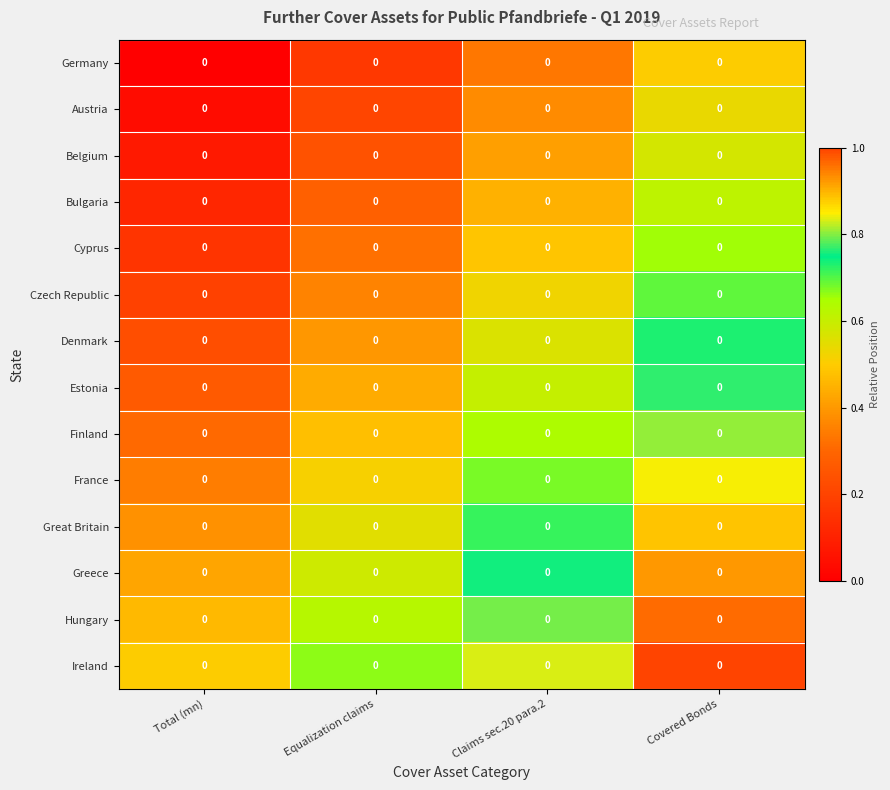

Is it true that Ireland equals 0.5 at Total (mn)?

True